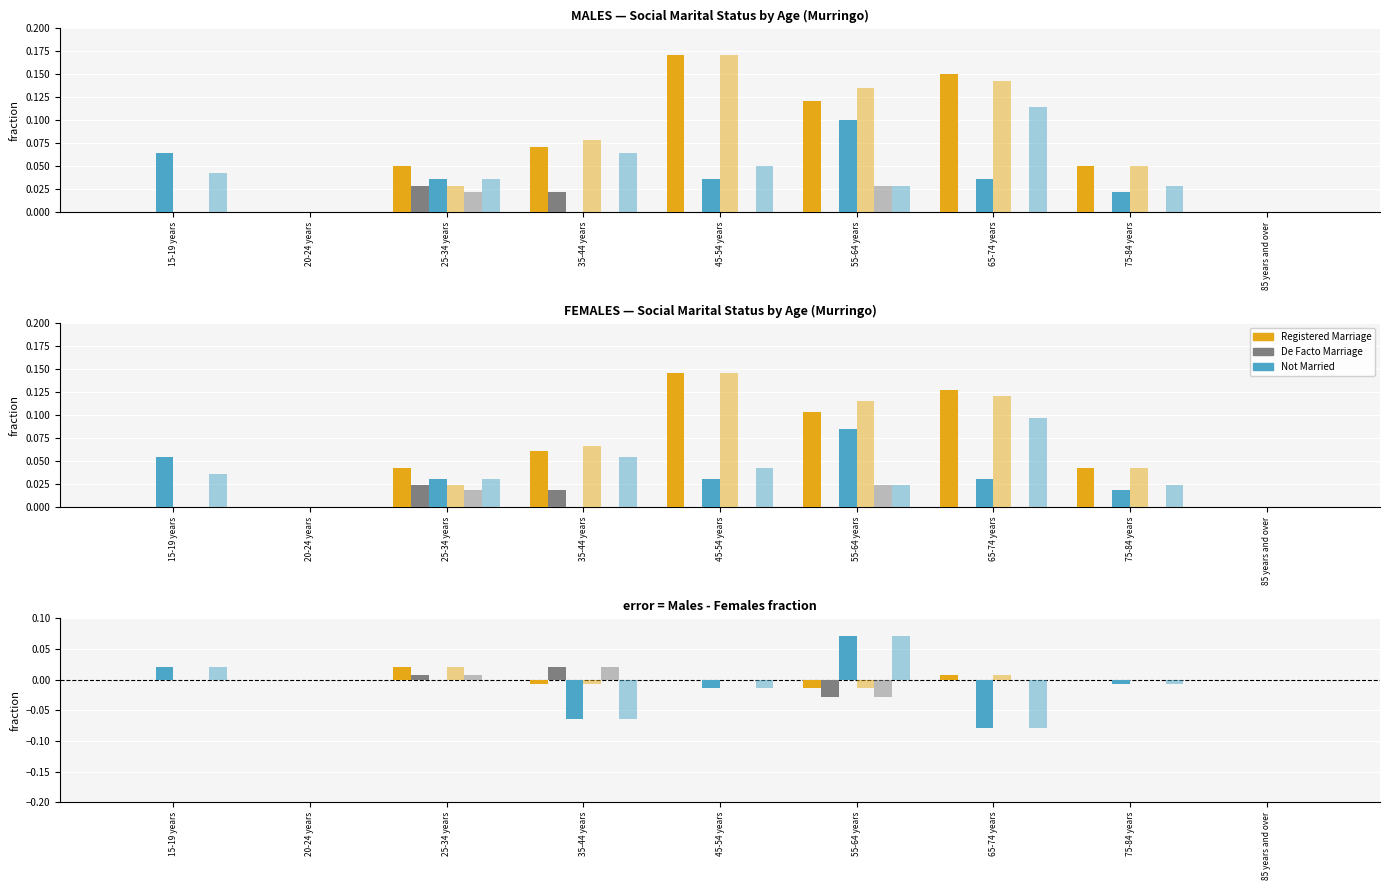

What is the difference between the highest and lowest values at 35-44 years?

0.1